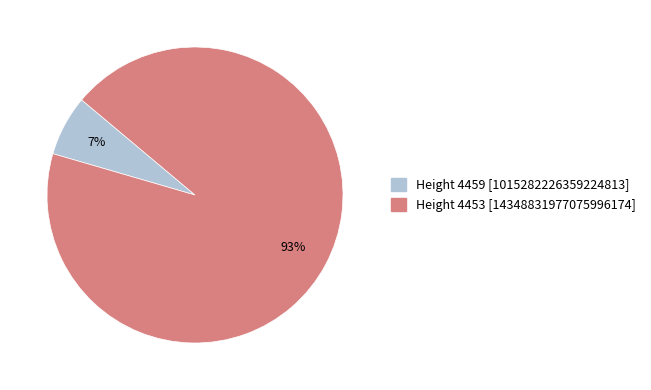

Count the number of slices in the pie.

2